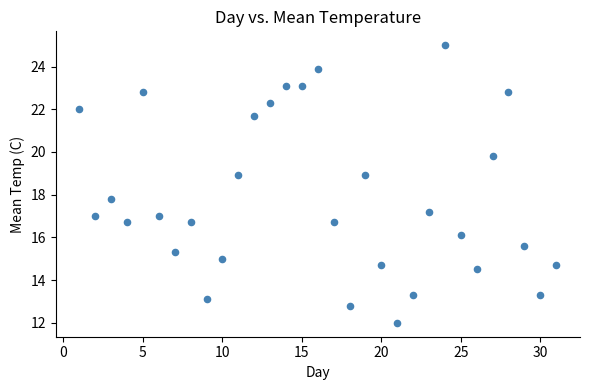

What Y value in the scatter plot is closest to 18?

17.8